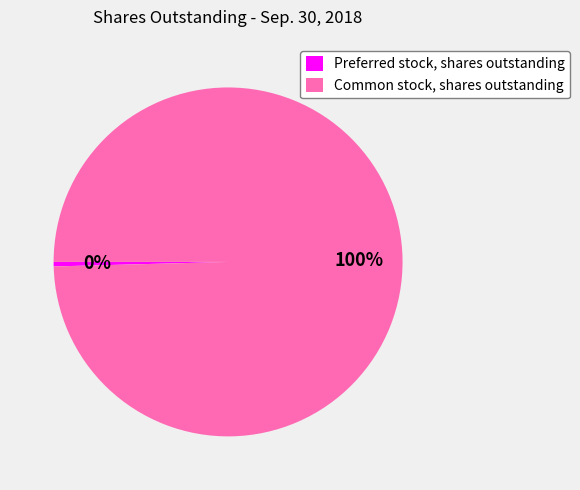

How many slices are in this pie chart?

2